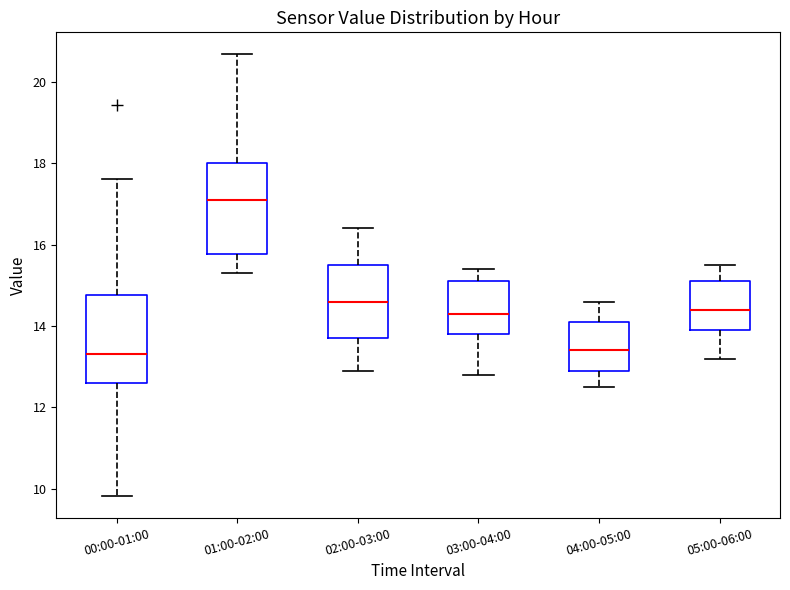

Reading left to right, read every box against the y-axis: the position of its median line, the range the box covers, and the ends of its whiskers. The values are not printed on the chart, so give them approximately, as read against the axis.

00:00-01:00: median 13.4, box 12.6 to 14.8, whiskers 9.8 to 17.6
01:00-02:00: median 17.2, box 15.8 to 18.0, whiskers 15.4 to 20.6
02:00-03:00: median 14.6, box 13.8 to 15.6, whiskers 13.0 to 16.4
03:00-04:00: median 14.4, box 13.8 to 15.2, whiskers 12.8 to 15.4
04:00-05:00: median 13.4, box 13.0 to 14.2, whiskers 12.6 to 14.6
05:00-06:00: median 14.4, box 14.0 to 15.2, whiskers 13.2 to 15.6